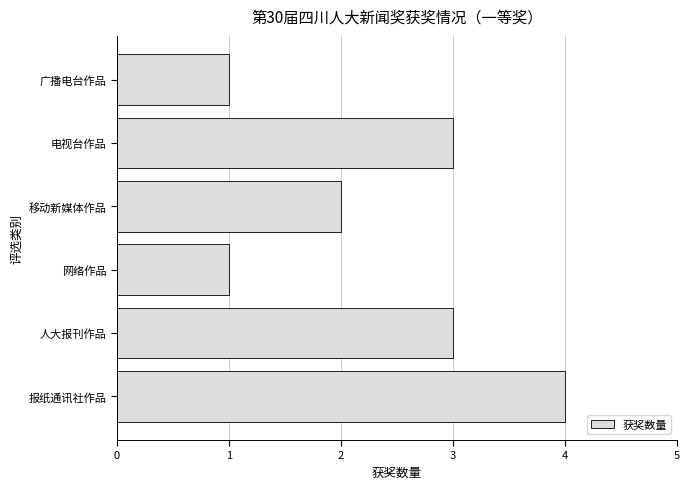

How many values are below 3?

3